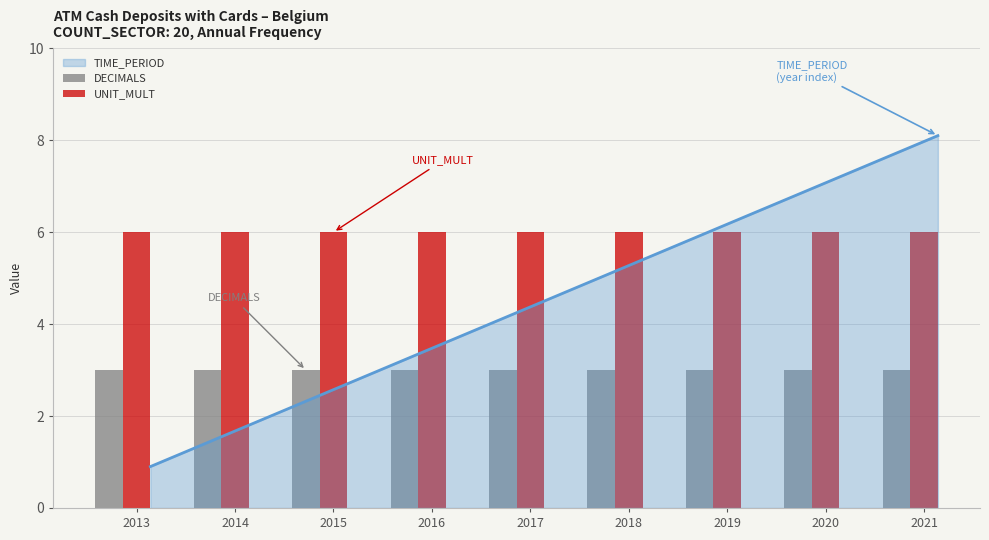

What is the value of the UNIT_MULT bar at the 6th from the left?

6